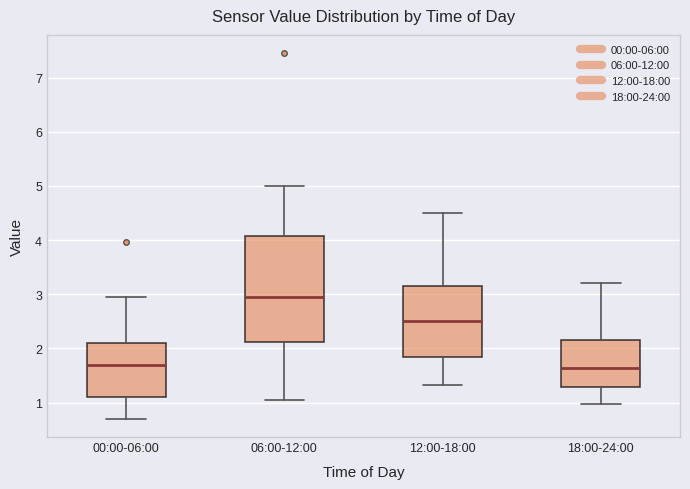

Which box is the tallest, from its lower edge to its upper edge?

06:00-12:00